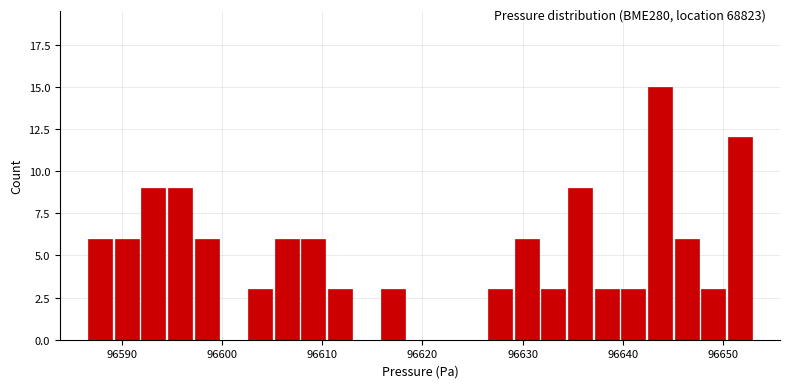

Around what value on the x-axis is the tallest bar? Give the approximate position of its centre, as read against the axis.

96644